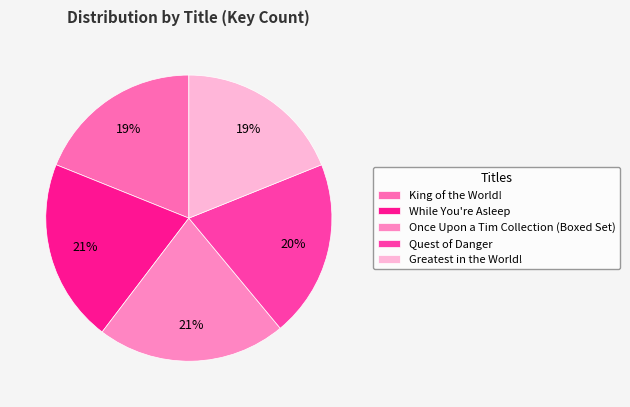

How many slices are in this pie chart?

5